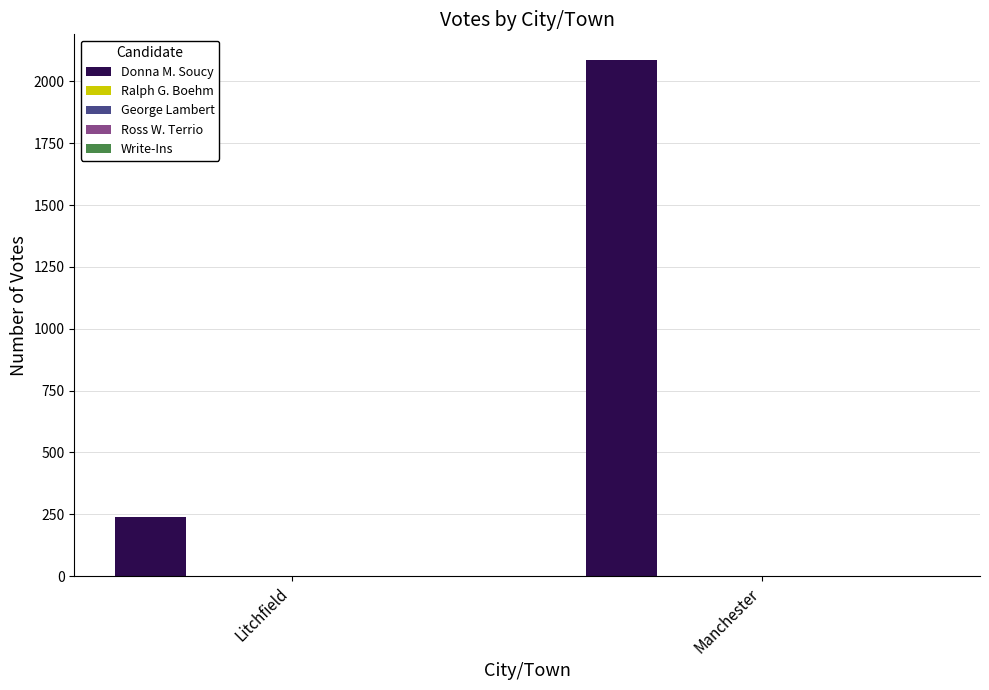

What is the average value?

1162